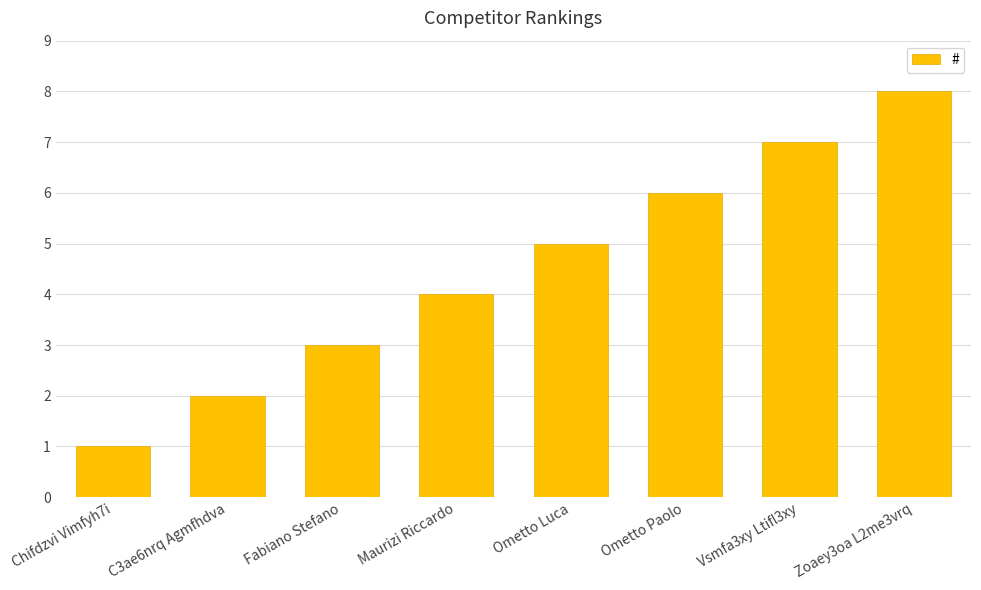

What is the greatest value displayed?

8